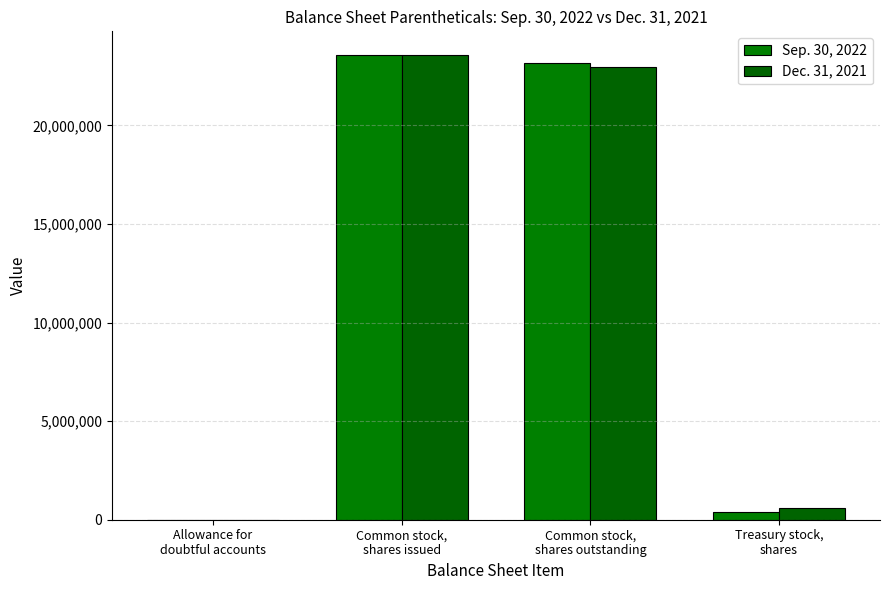

Are the bars horizontal?

No